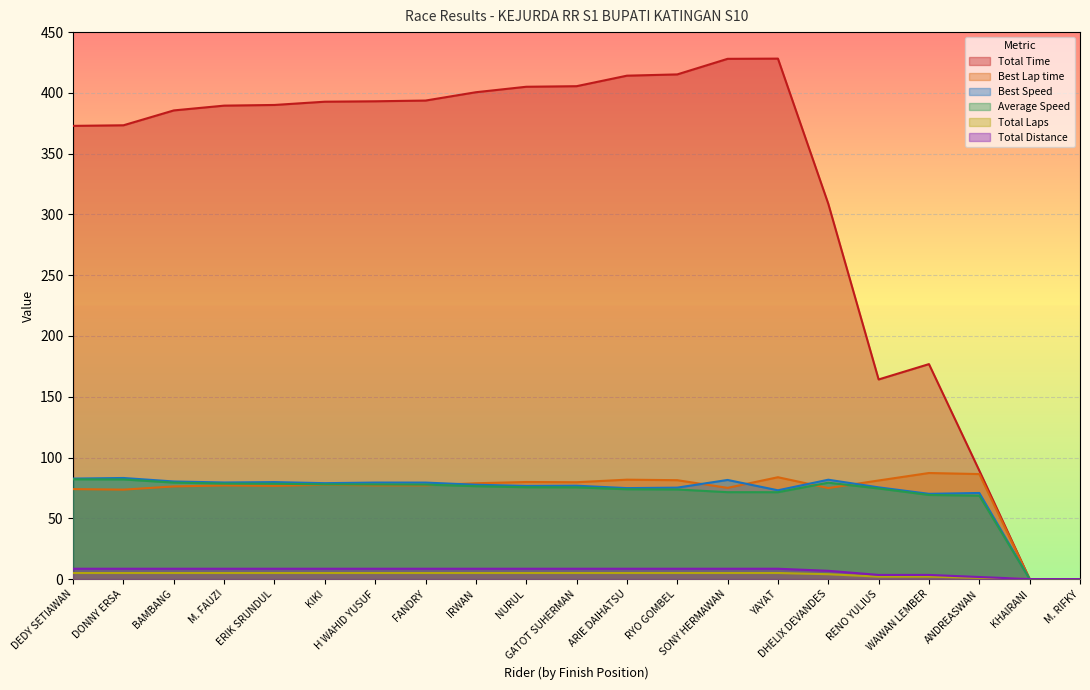

True or false: Total Distance and Best Lap time intersect in this chart.

False